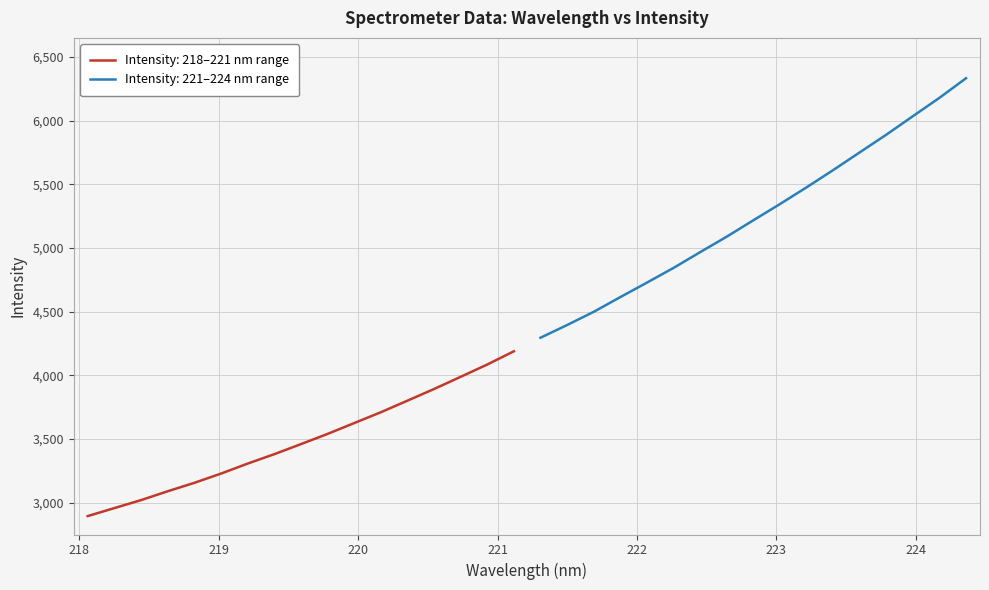

What is the sum of the values at 28 and 29?

11364.5